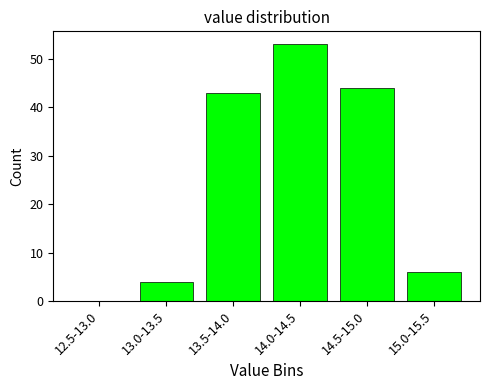

Reading left to right, list all the values displayed in this chart.

12.5-13.0=0	13.0-13.5=4	13.5-14.0=43	14.0-14.5=53	14.5-15.0=44	15.0-15.5=6